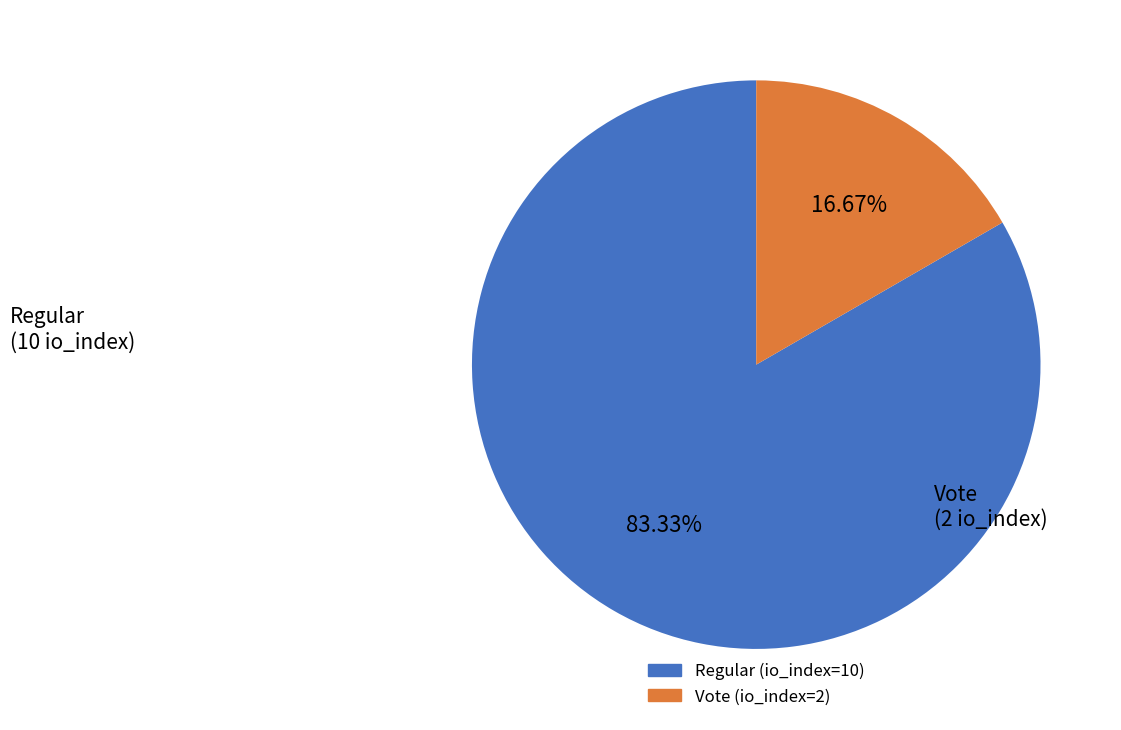

Is there any slice that represents more than half of the pie?

Yes